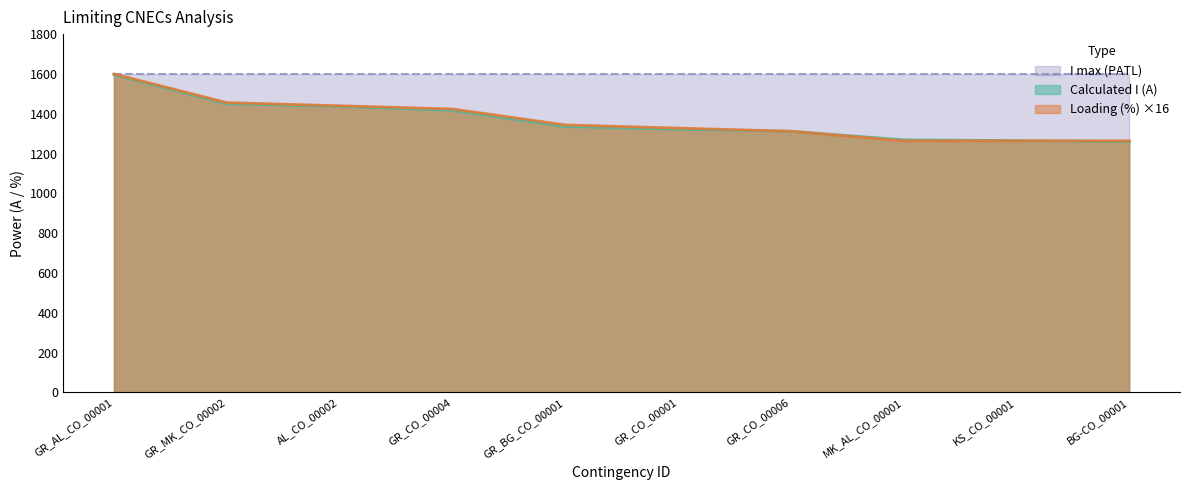

What is the lowest value of the Loading (%) series?

1264